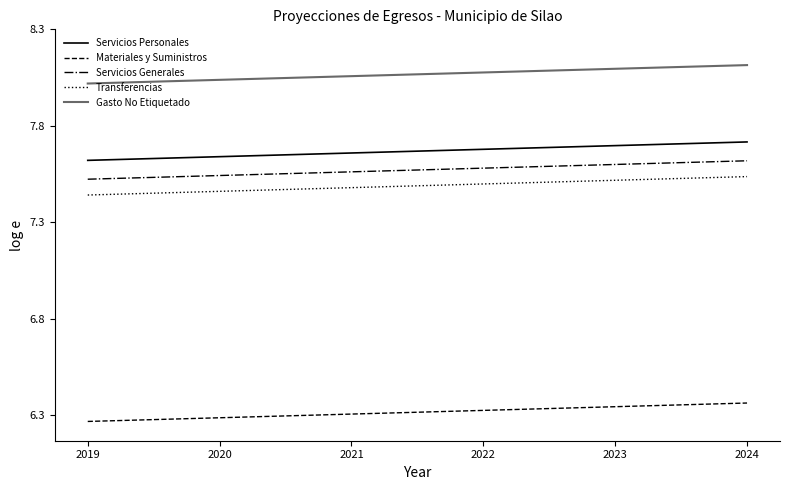

What is the difference between the maximum and minimum values in the Materiales y Suministros series?

0.1